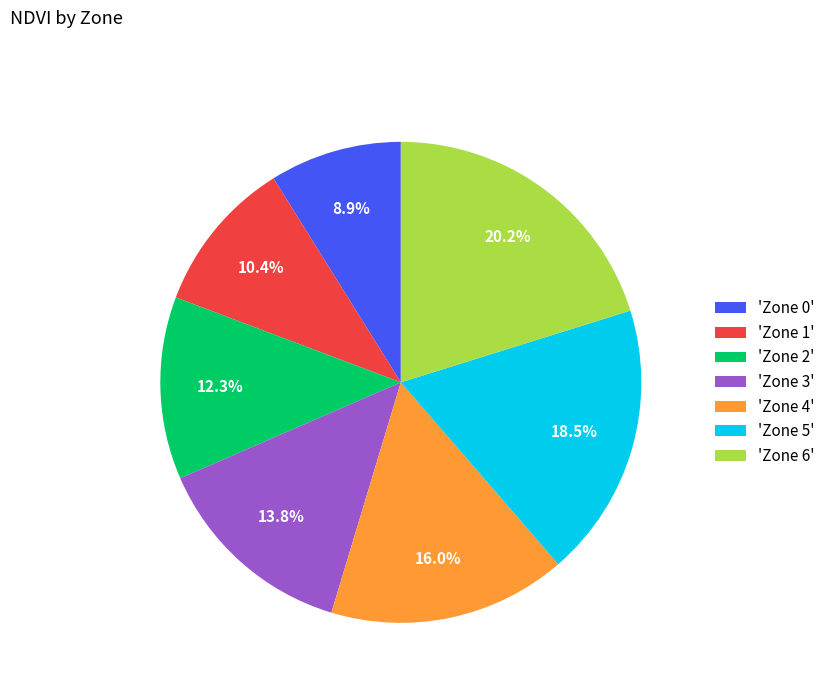

Combined, what portion of the pie is 'Zone 3' and 'Zone 5'?

32.3%